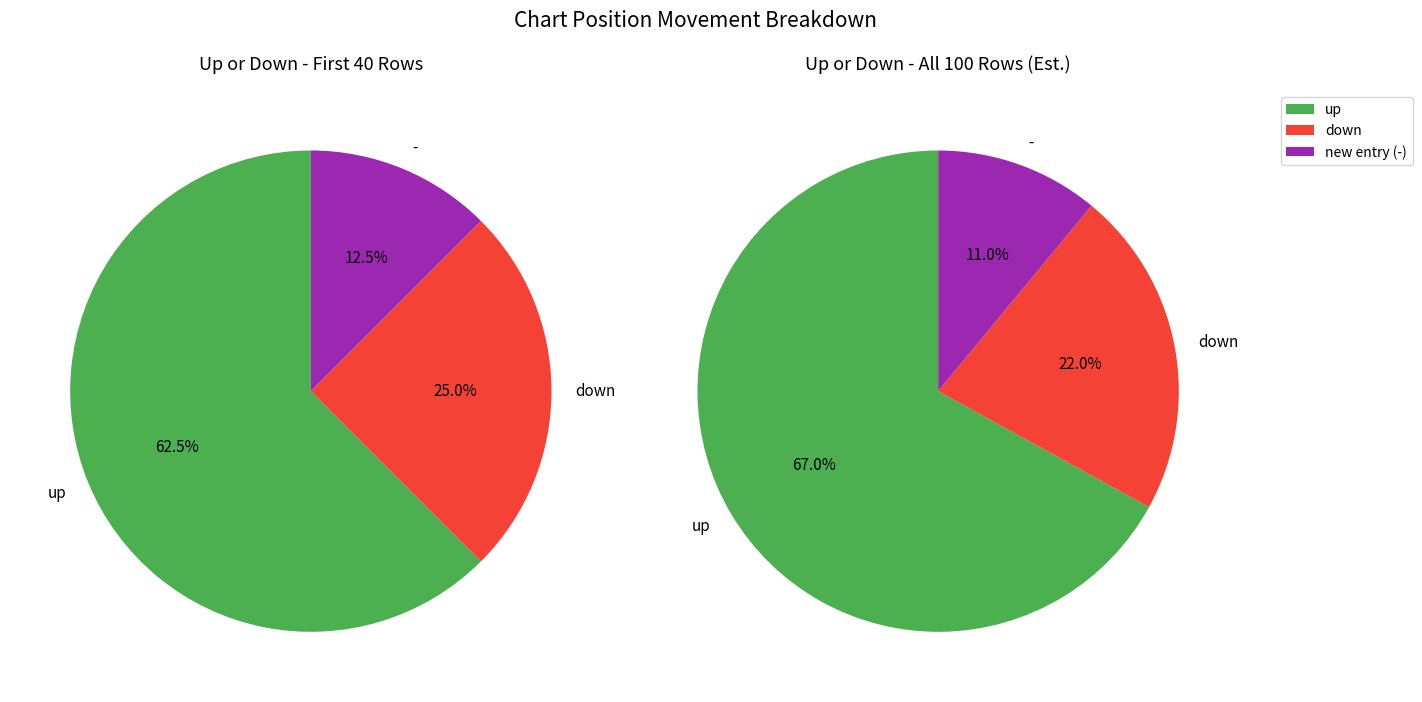

How many segments does this pie chart have?

3